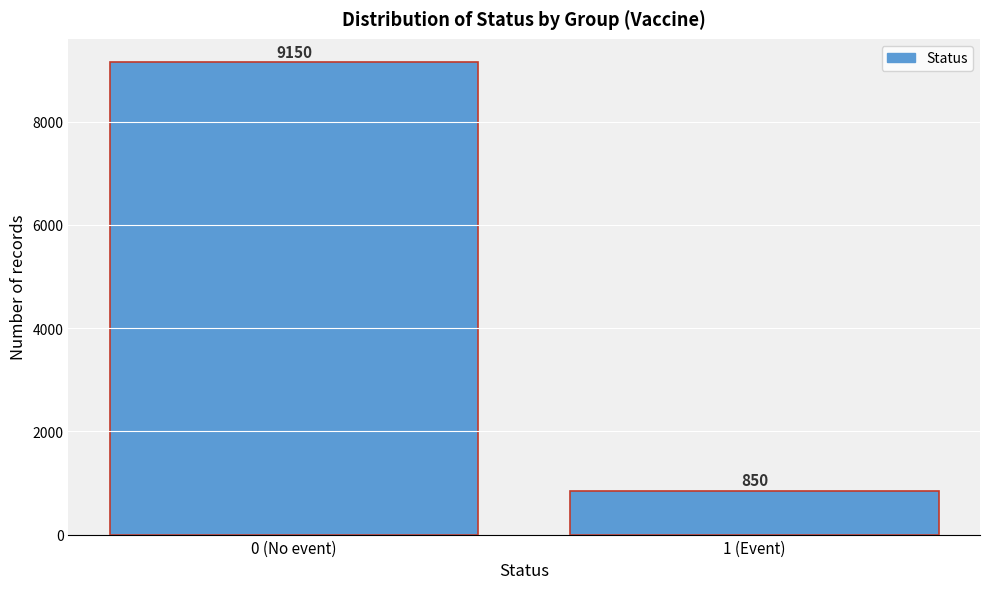

Reading right to left, what are all the values shown in this chart?

1 (Event)=850	0 (No event)=9150